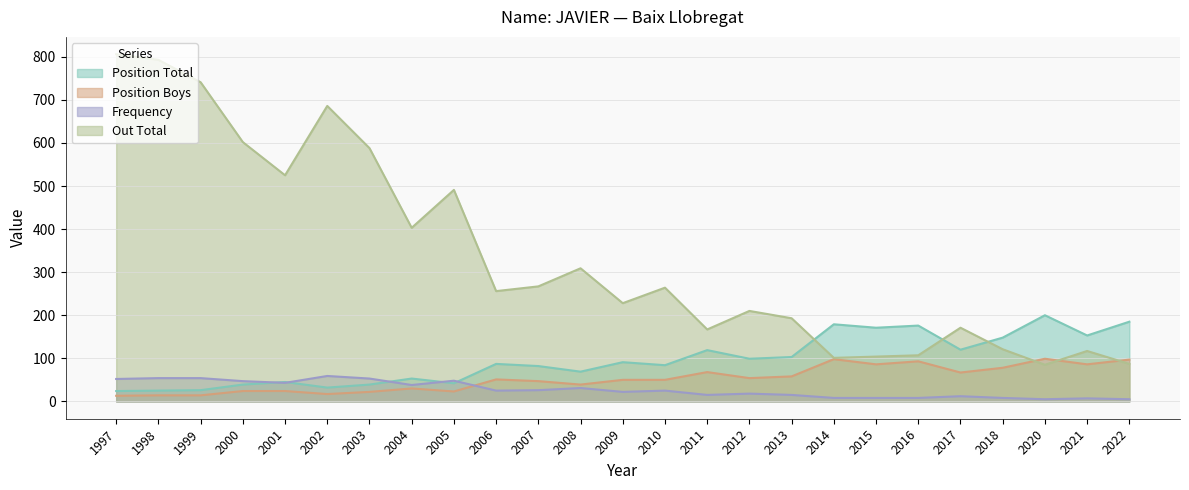

What is the average value of the Frequency series?

27